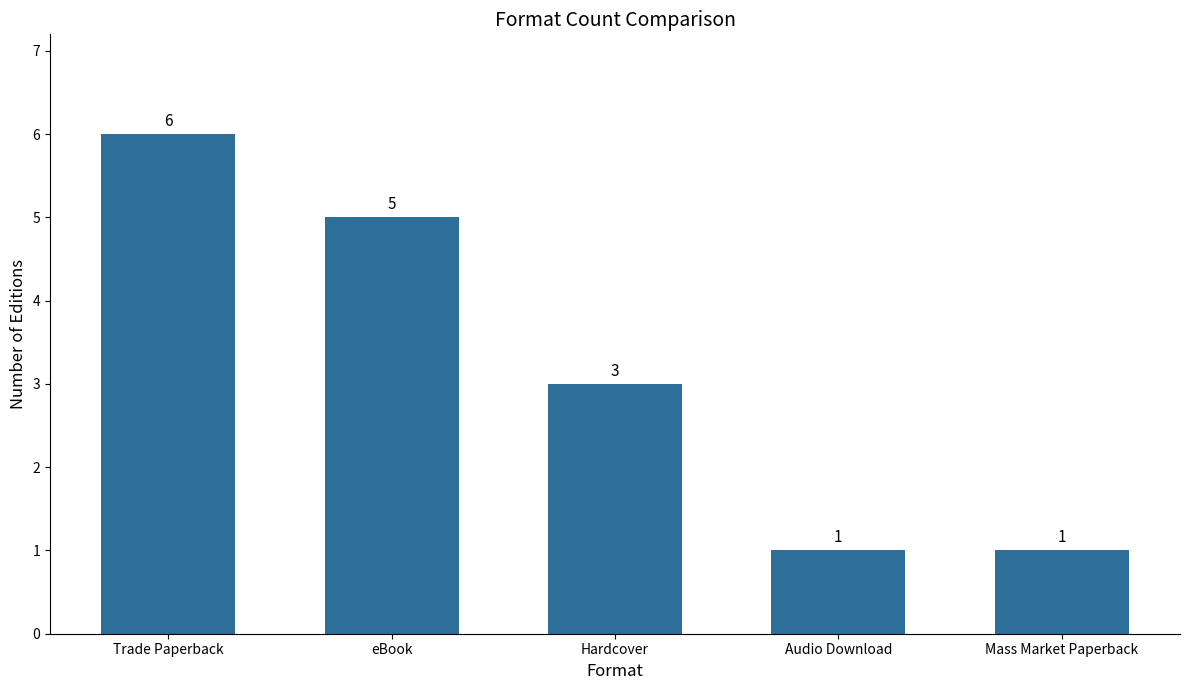

What is the difference between the values at Trade Paperback and eBook?

1